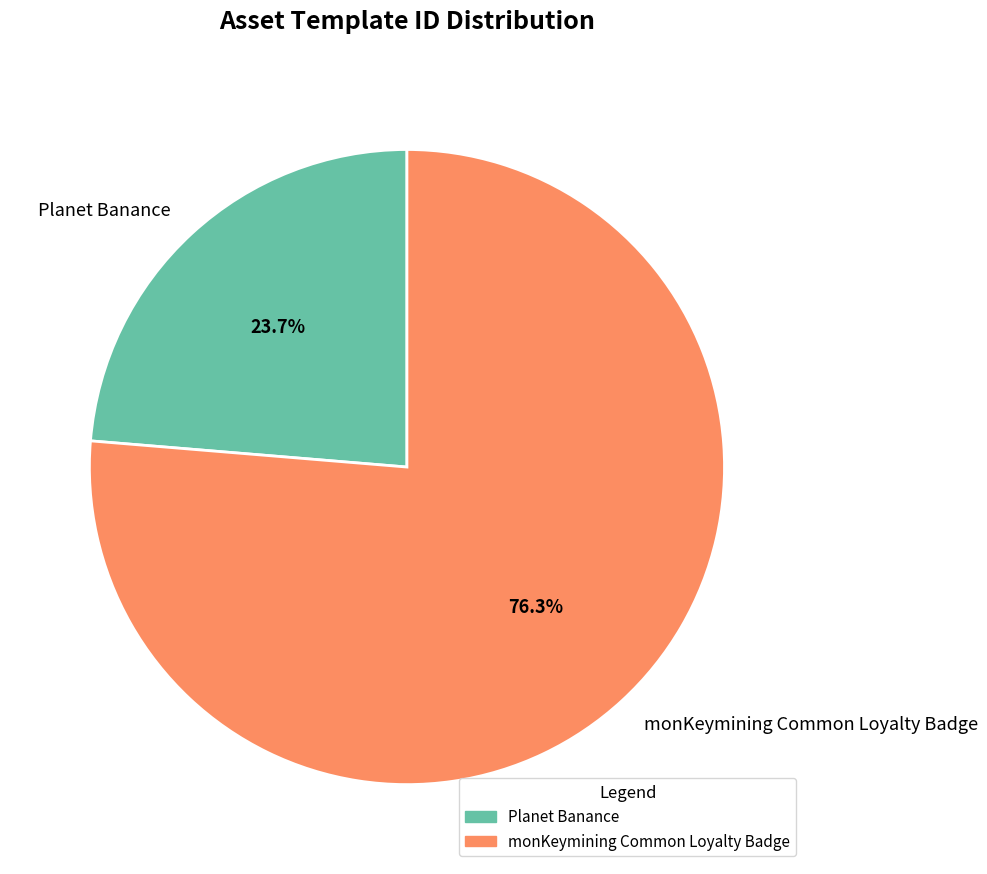

How many segments does this pie chart have?

2